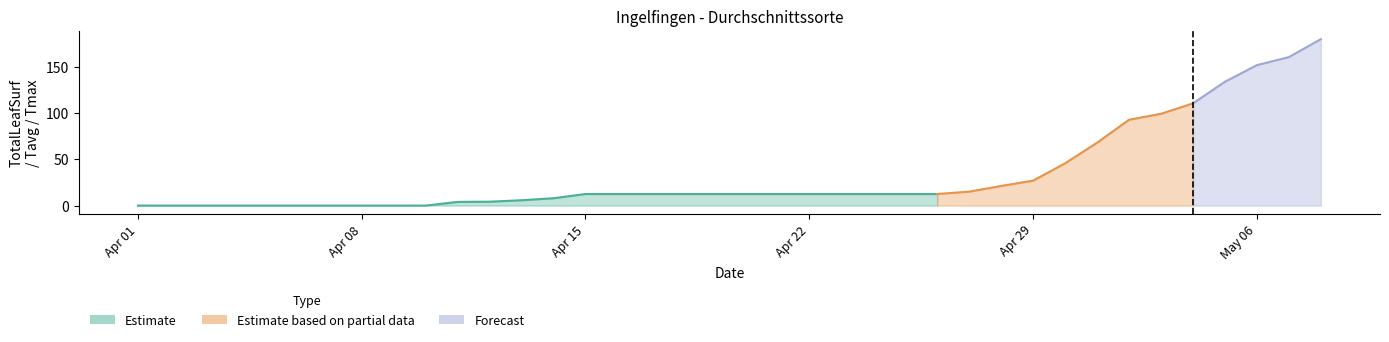

How many values in TotalLeafSurf are above zero?

28